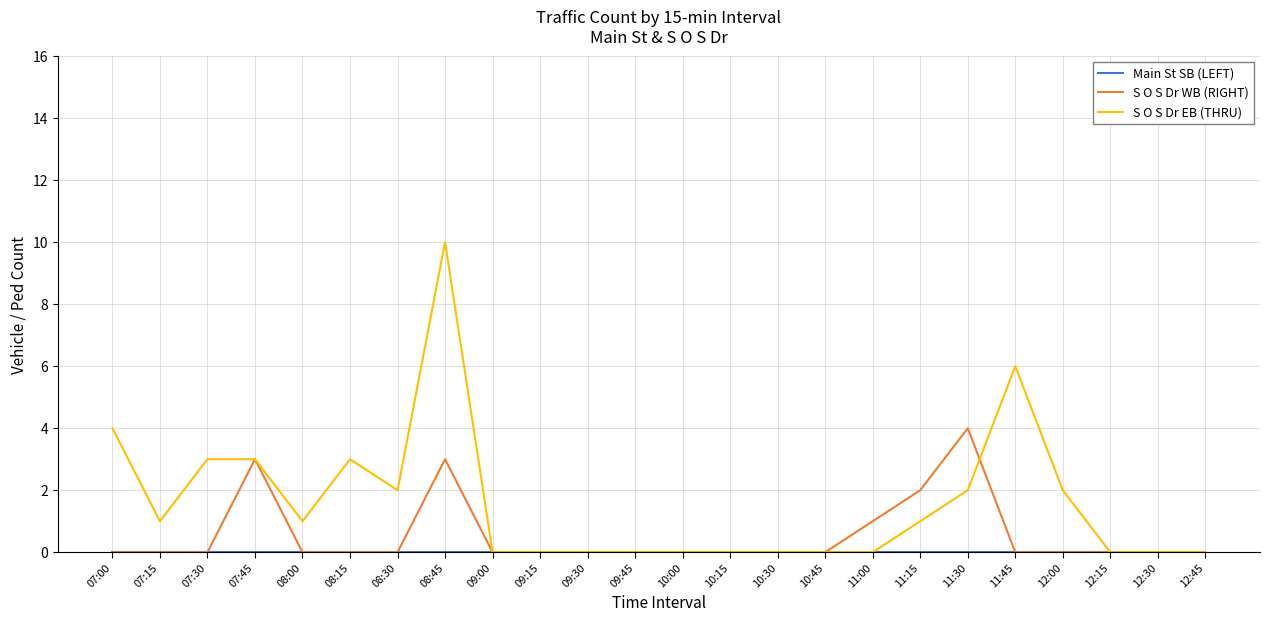

Which series has the widest spread of values?

S O S Dr EB (THRU)